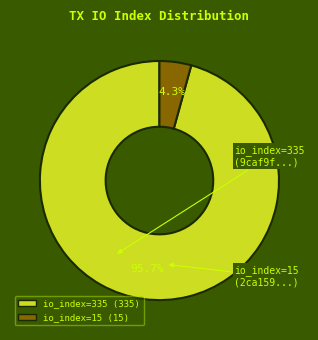

Does any single category account for the majority?

Yes